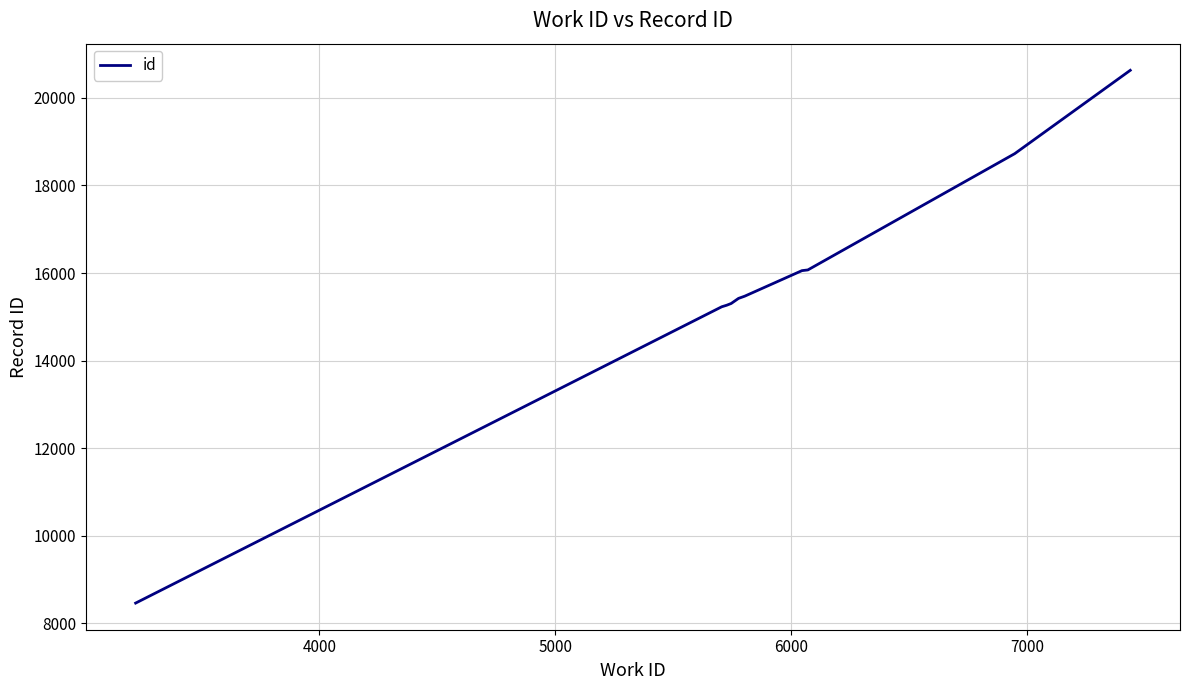

What is the minimum value shown in the chart?

8463